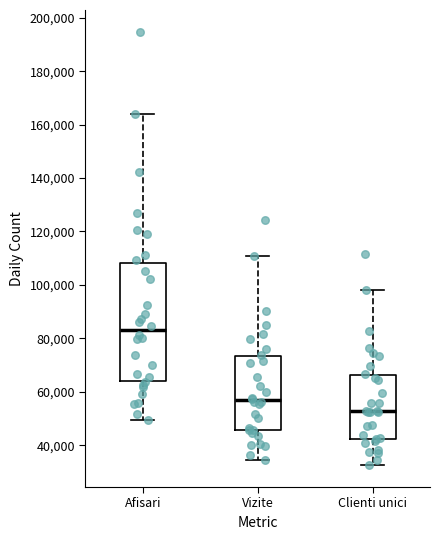

Where is the lower edge of the box for Clienti unici on the y-axis? The values are not printed on the chart, so give them approximately, as read against the axis.

42000